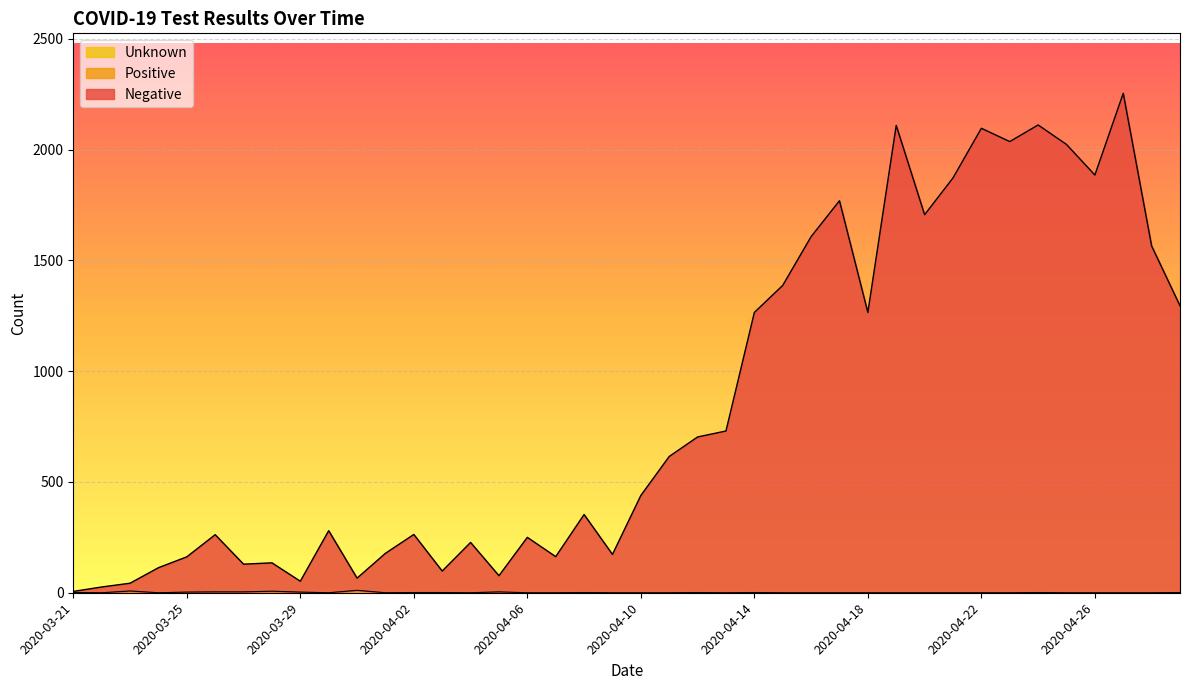

How many categories are shown in the chart?

40